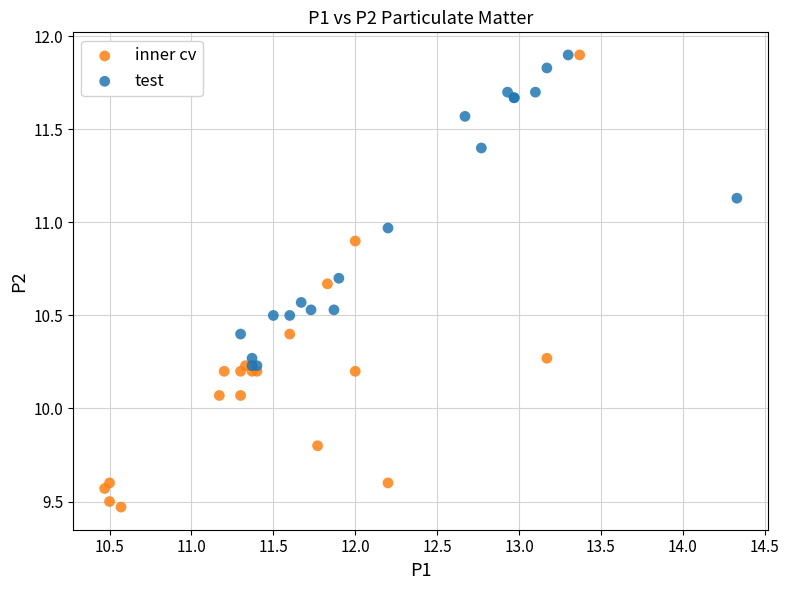

Which series has the largest Y range (max minus min)?

inner cv